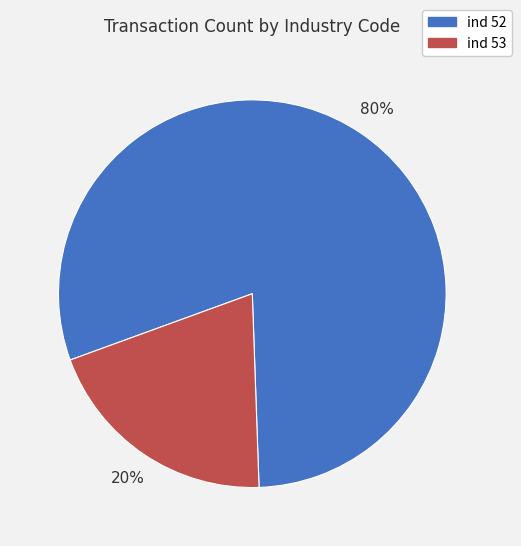

To the nearest percent, what portion does ind 52 represent?

80%